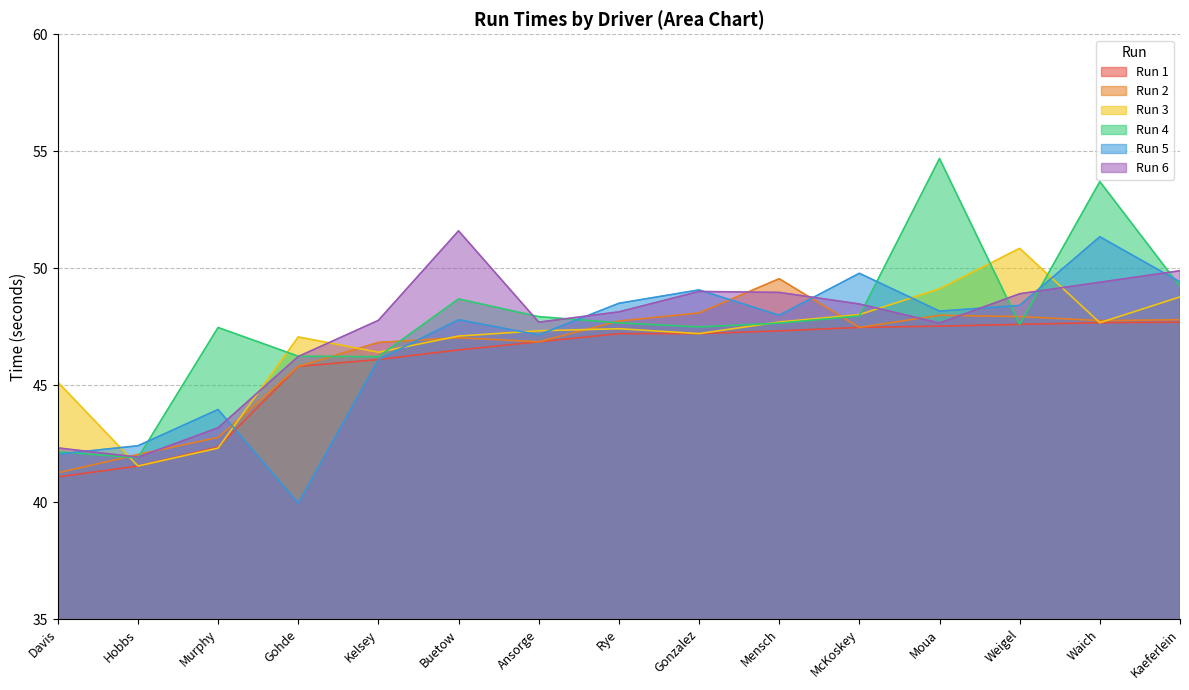

What are all the series names shown in the legend?

Run 1, Run 2, Run 3, Run 4, Run 5, Run 6